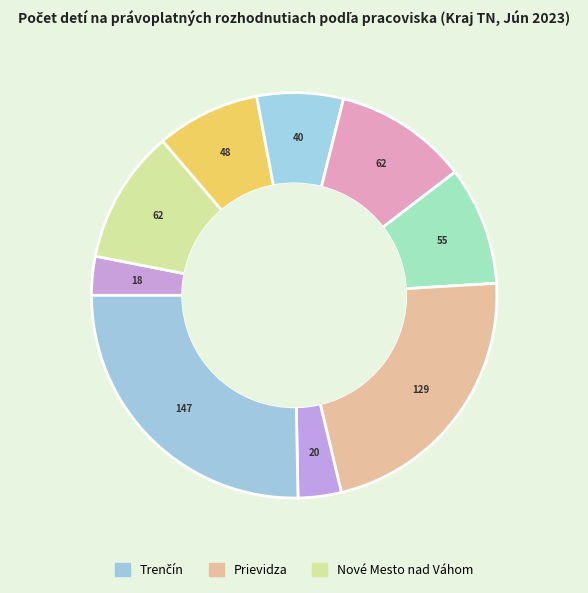

How many slices are in this pie chart?

9